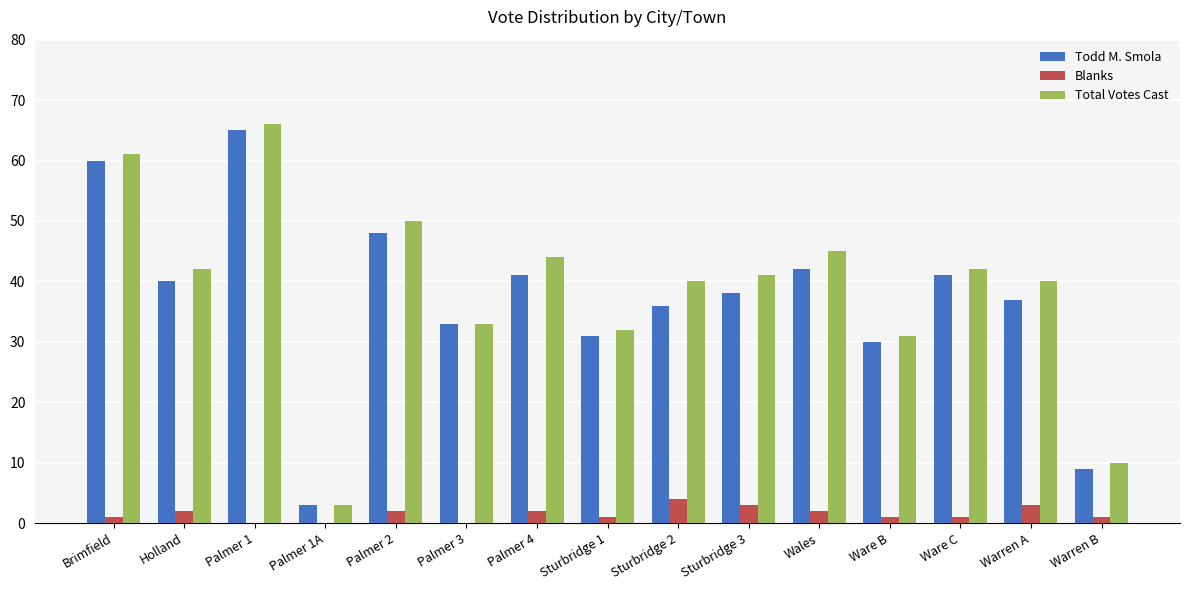

How many groups of bars are there?

15